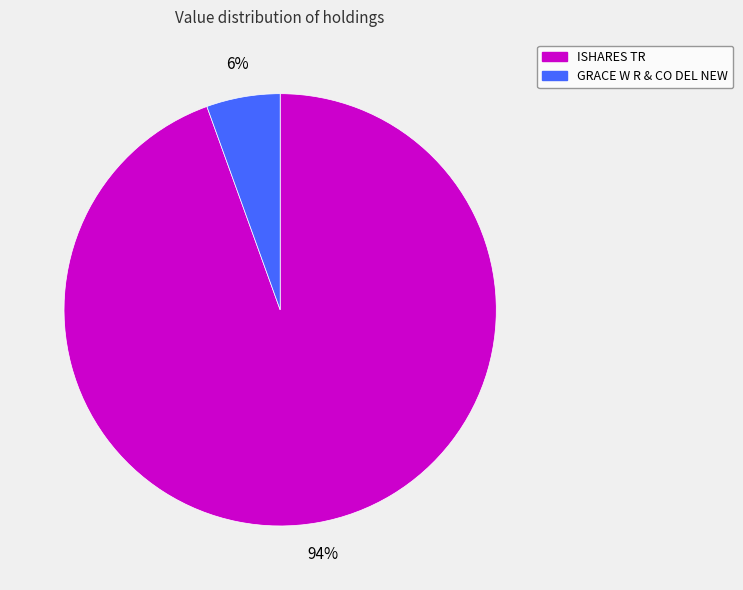

Rank the categories by value from highest to lowest.

ISHARES TR, GRACE W R & CO DEL NEW